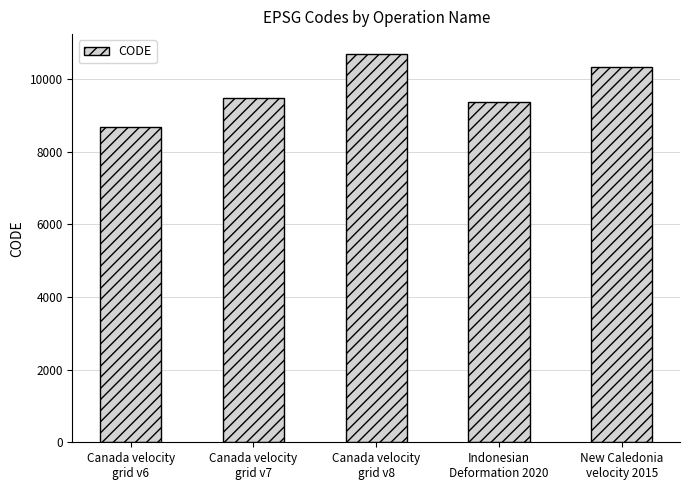

Reading left to right, extract all data points from this chart.

Canada velocity
grid v6=8676	Canada velocity
grid v7=9483	Canada velocity
grid v8=10707	Indonesian
Deformation 2020=9375	New Caledonia
velocity 2015=10323